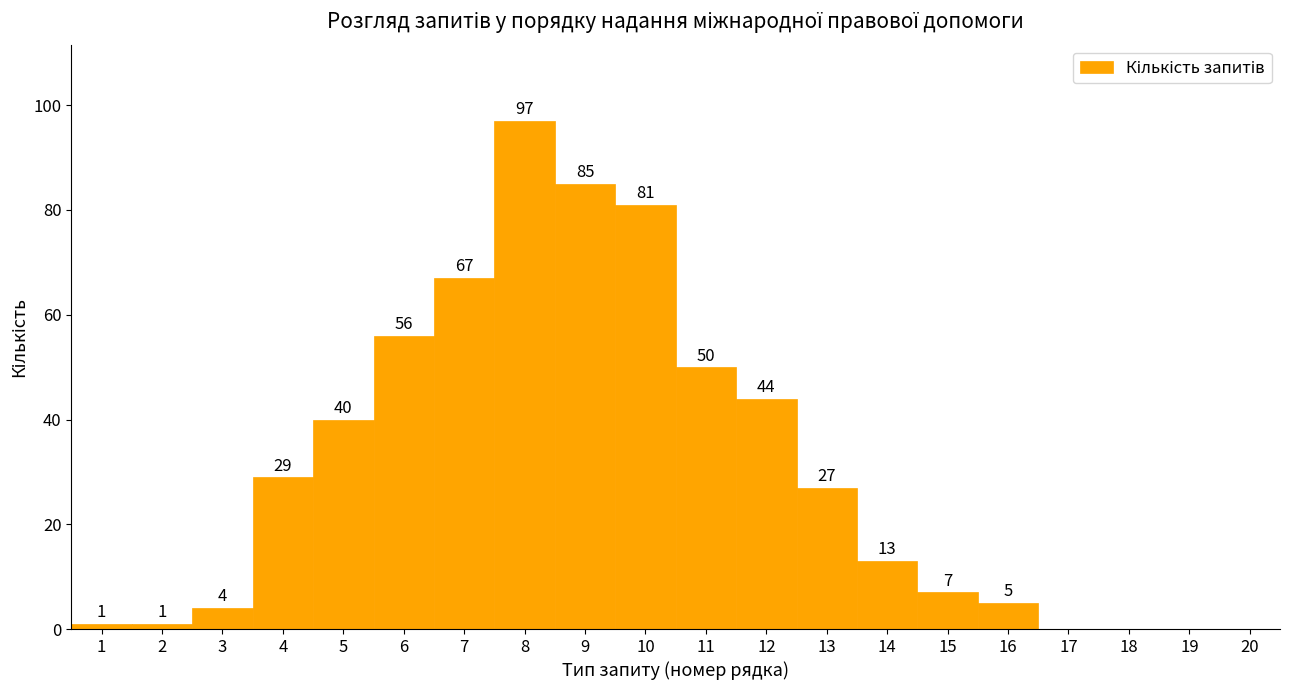

Which range on the x-axis has the tallest bar?

7.5 to 8.5